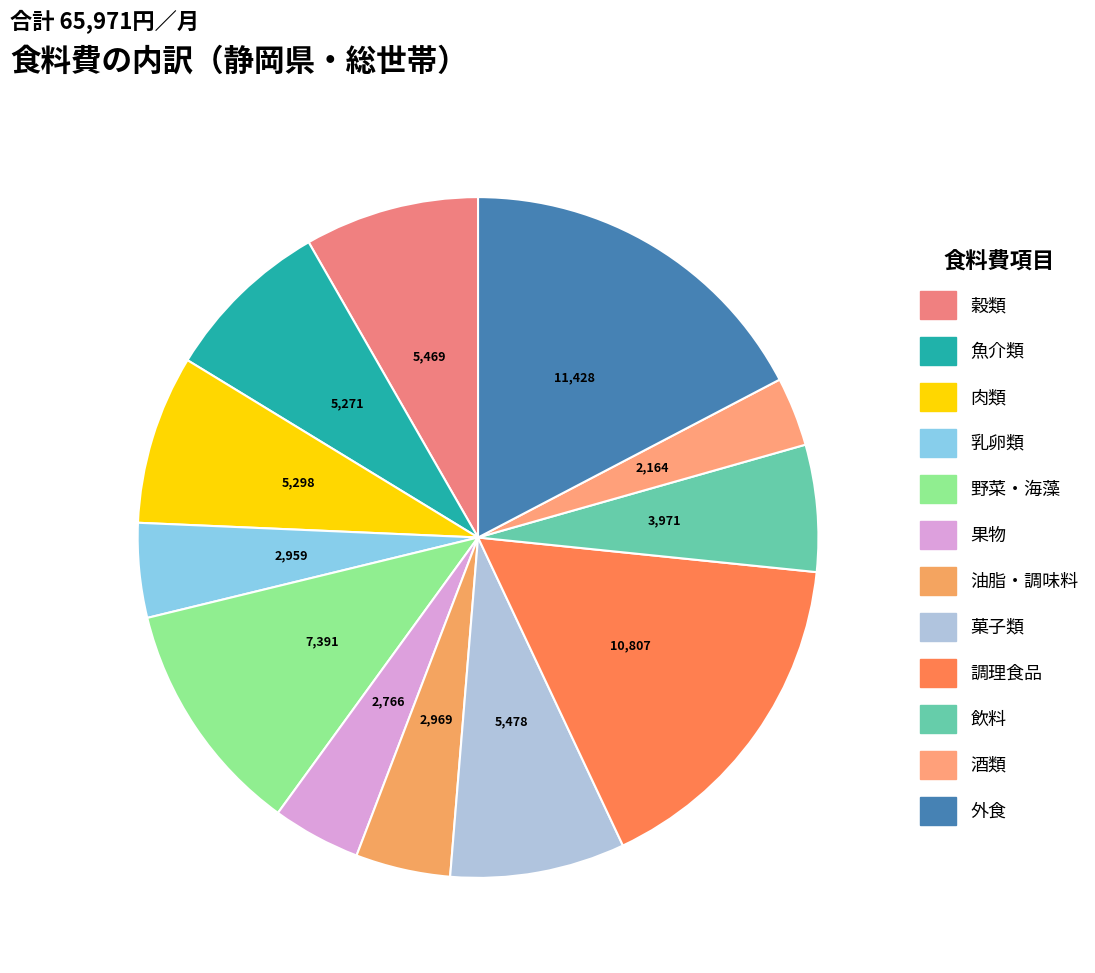

Count the number of slices in the pie.

12